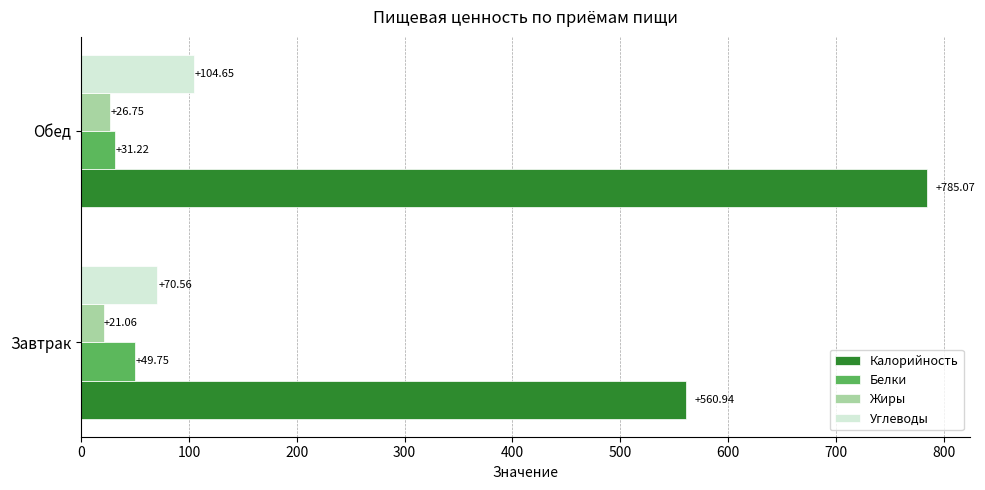

What is the sum of the Углеводы values at Завтрак and Обед?

175.2